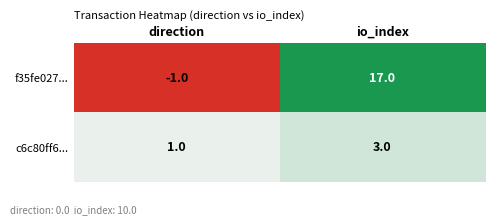

What is the sum of all f35fe027... values?

16